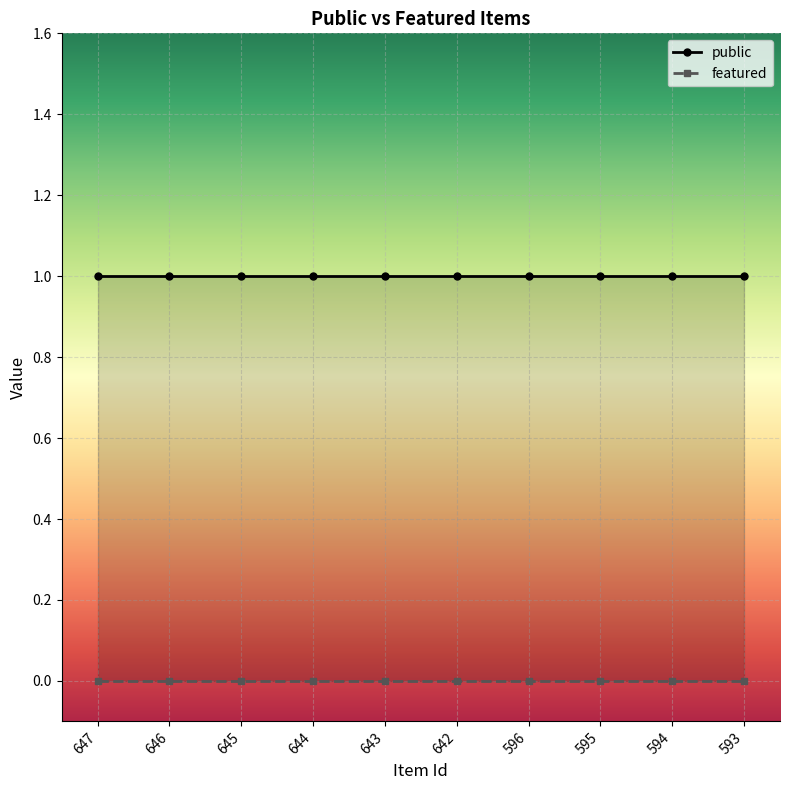

Rank the series by their maximum value, from highest to lowest.

public, featured